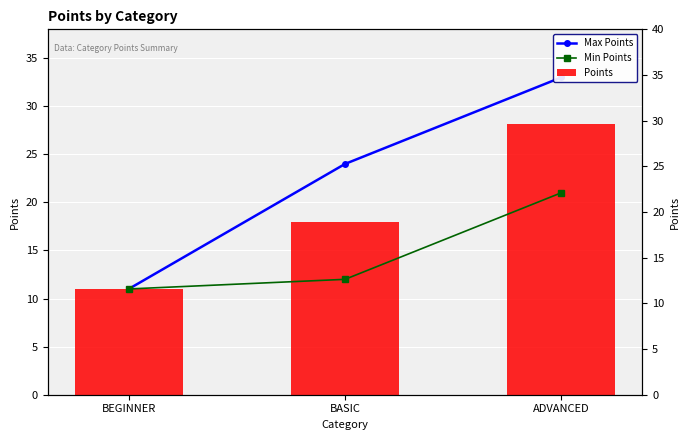

List the labels in order of Min Points value, smallest first.

BEGINNER, BASIC, ADVANCED